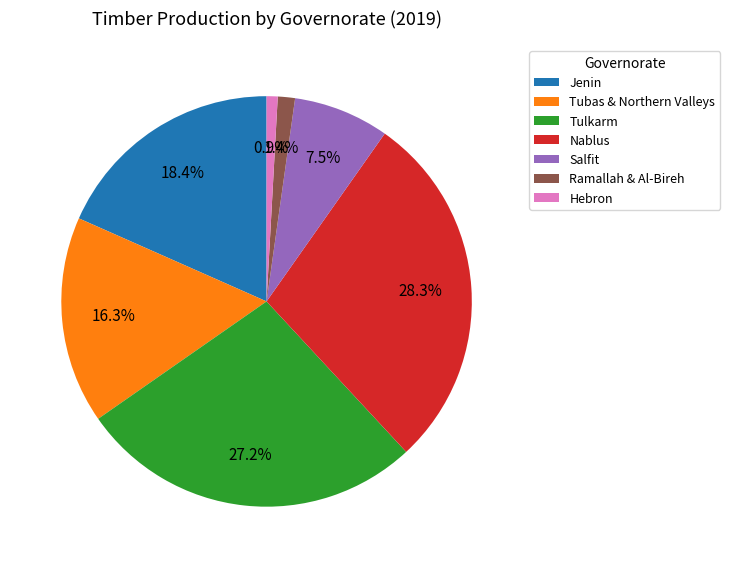

Which has a higher value, Nablus or Jenin?

Nablus